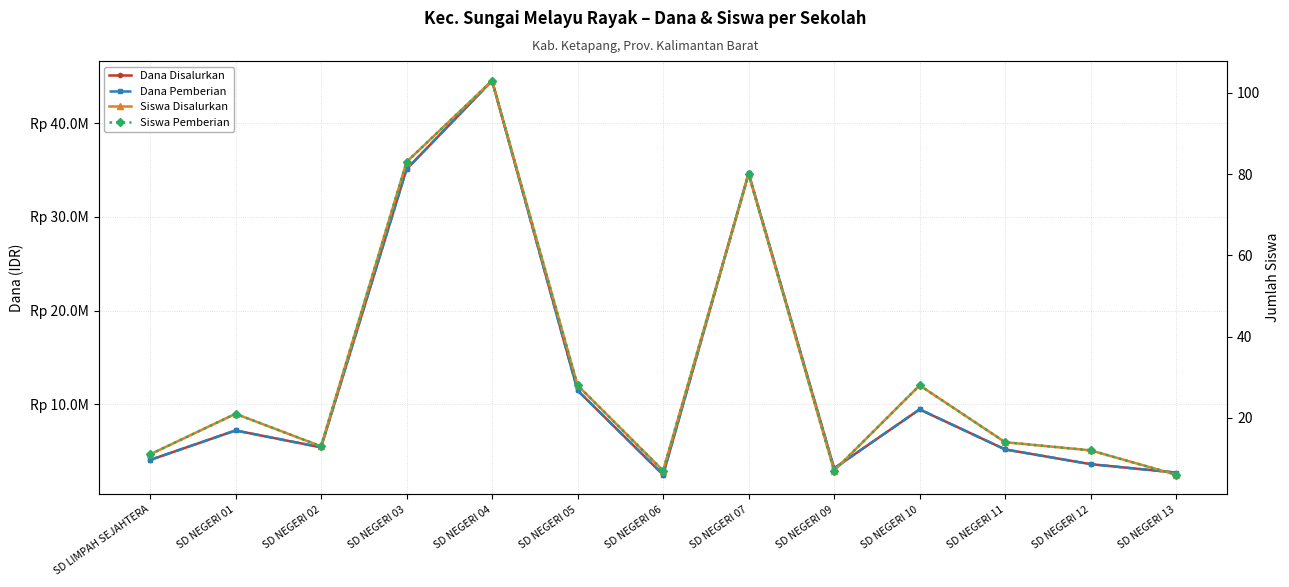

How many lines are shown in the chart?

4